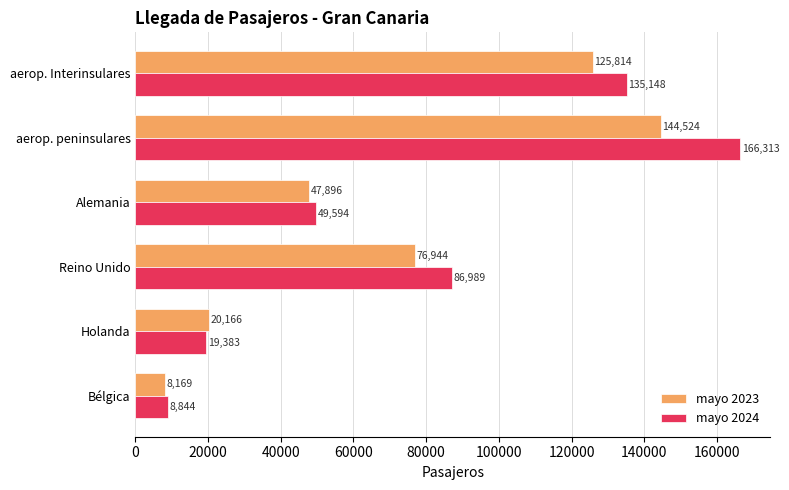

What is the difference between the mayo 2023 values at Reino Unido and Alemania?

29048